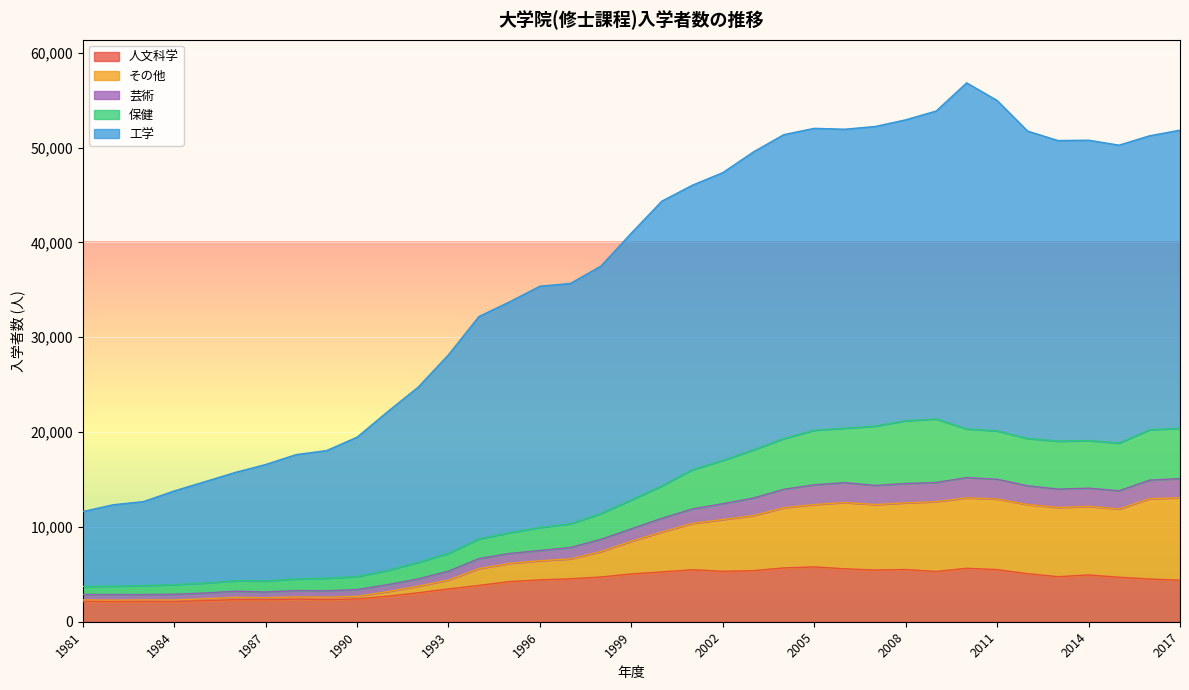

What is the minimum value shown in the chart?

2125